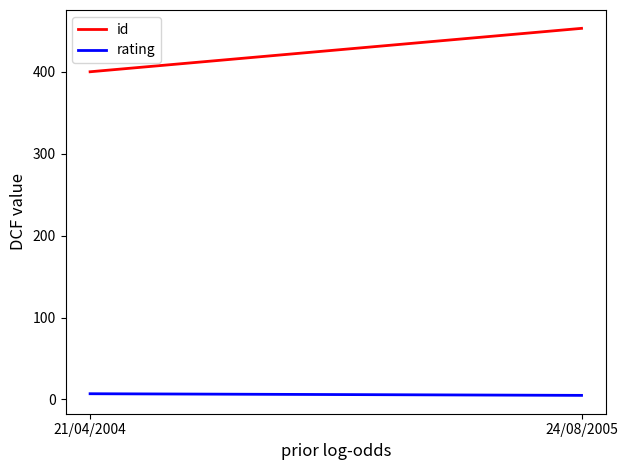

What is the sum of the rating values at 21/04/2004 and 24/08/2005?

12